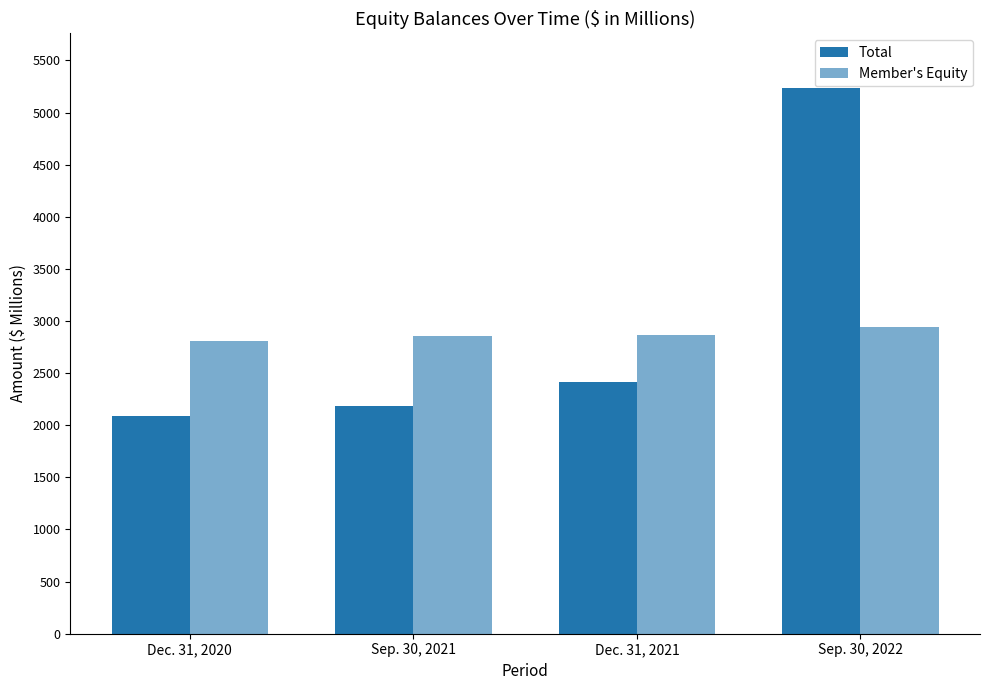

Reading right to left, list all the values displayed in this chart.

Total: Sep. 30, 2022=5235.9	Dec. 31, 2021=2413.4	Sep. 30, 2021=2185.0	Dec. 31, 2020=2090.8
Member's Equity: Sep. 30, 2022=2938.7	Dec. 31, 2021=2870.2	Sep. 30, 2021=2855.7	Dec. 31, 2020=2809.7